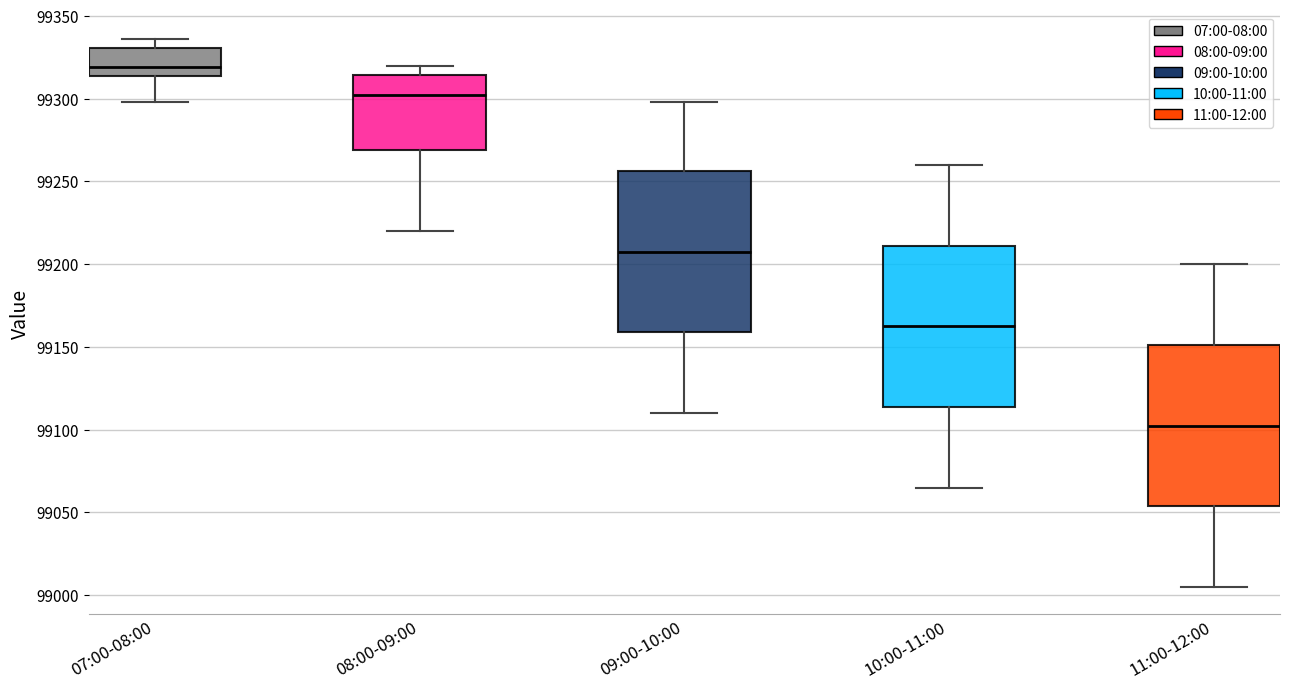

Which box's median line is the lowest?

11:00-12:00